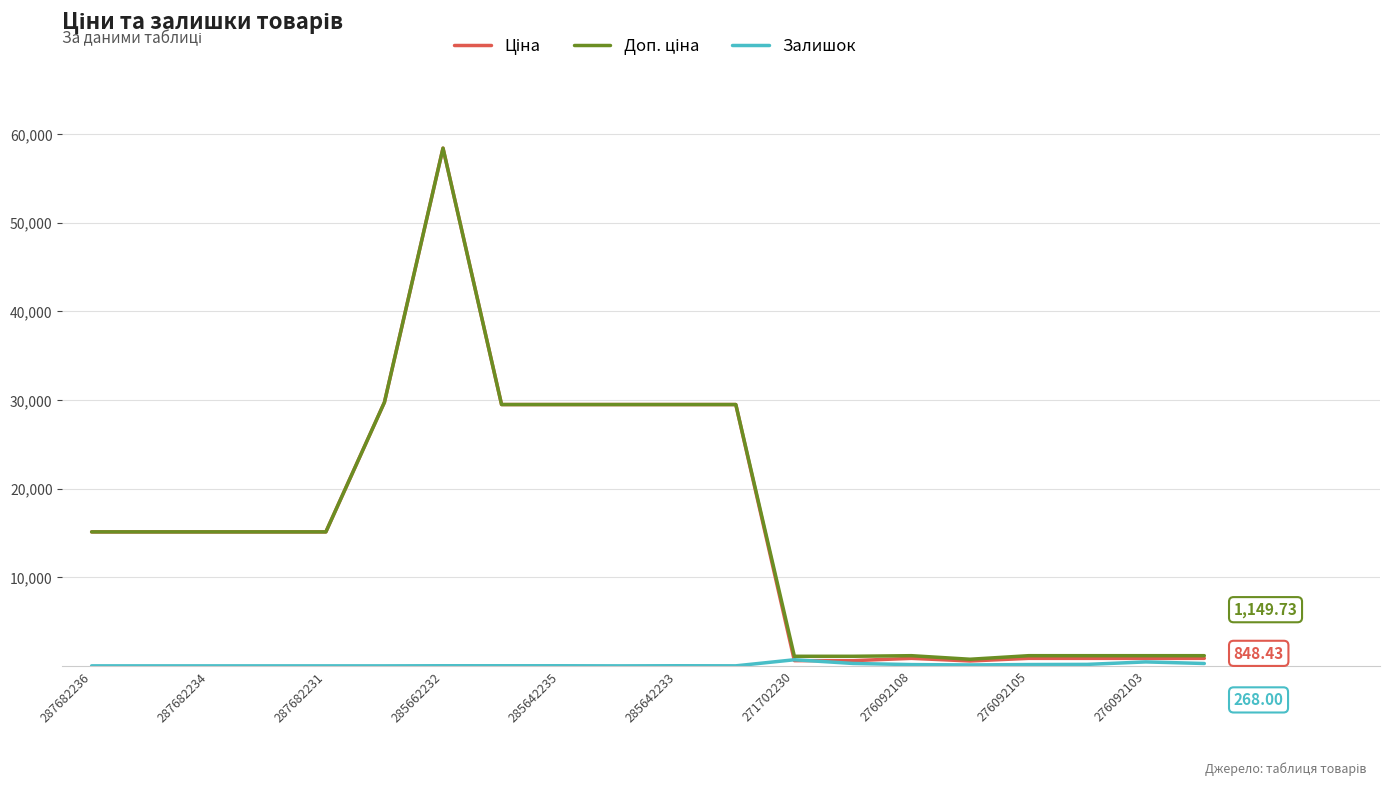

Does the chart have visible grid lines?

Yes